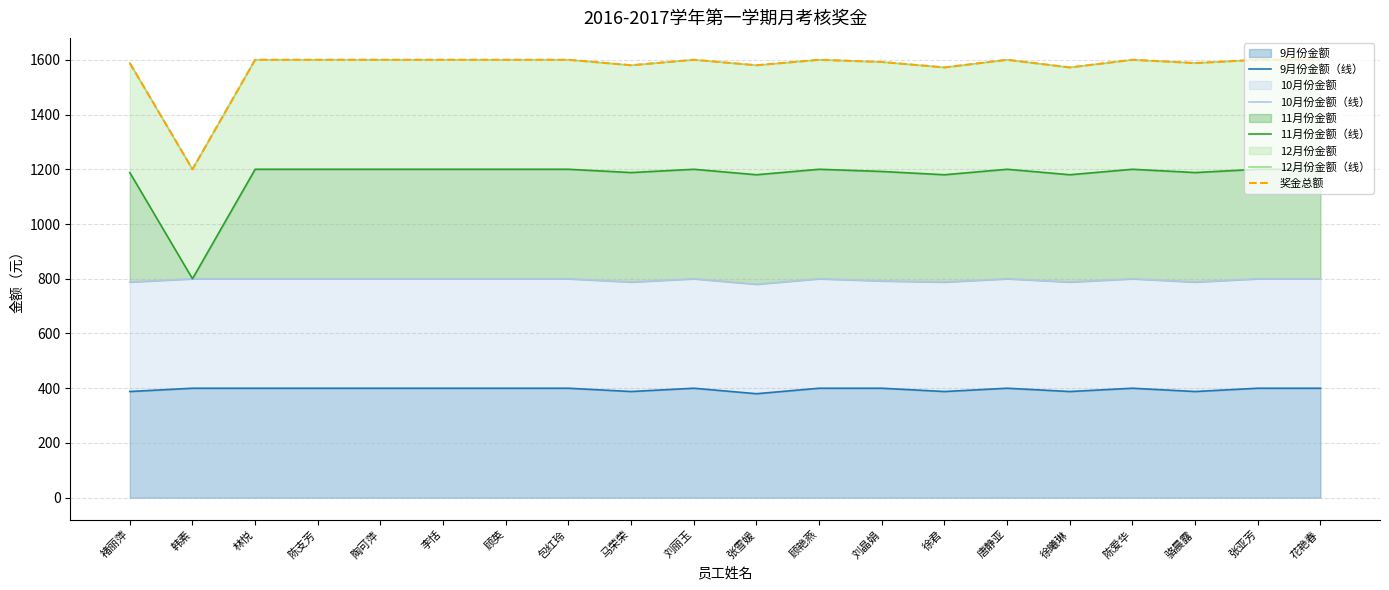

What is the sum of all 奖金总额 values?

31472